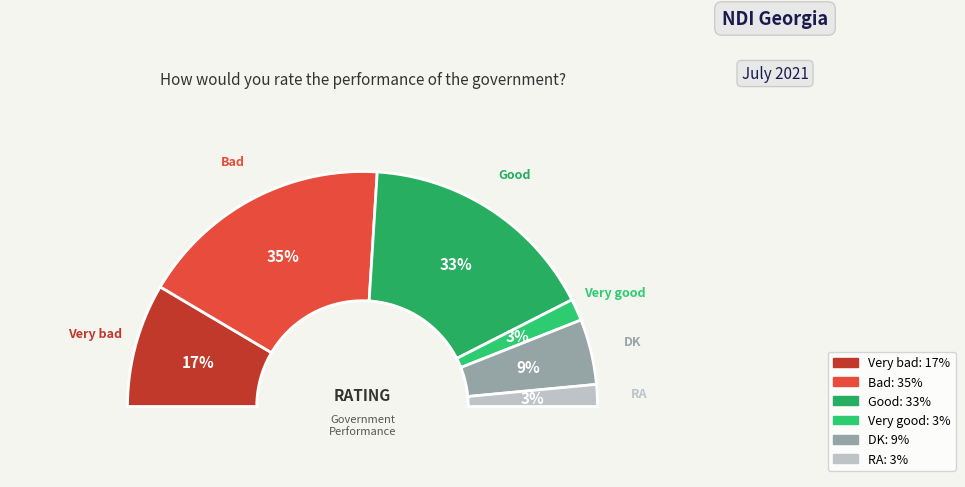

Is it true that Bad is 25% of the pie?

False